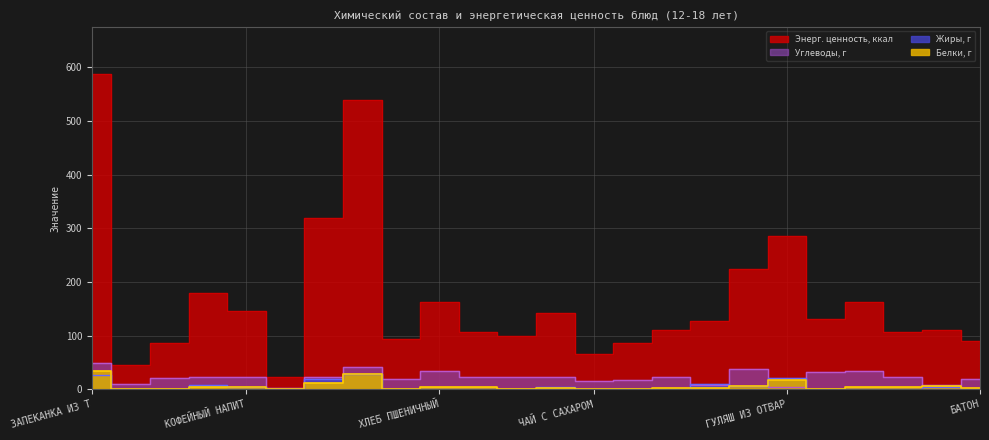

Rank the series at ПЛОВ ИЗ ГОВЯДИНЫ from highest to lowest value.

Энерг. ценность, ккал, Углеводы, г, Белки, г, Жиры, г